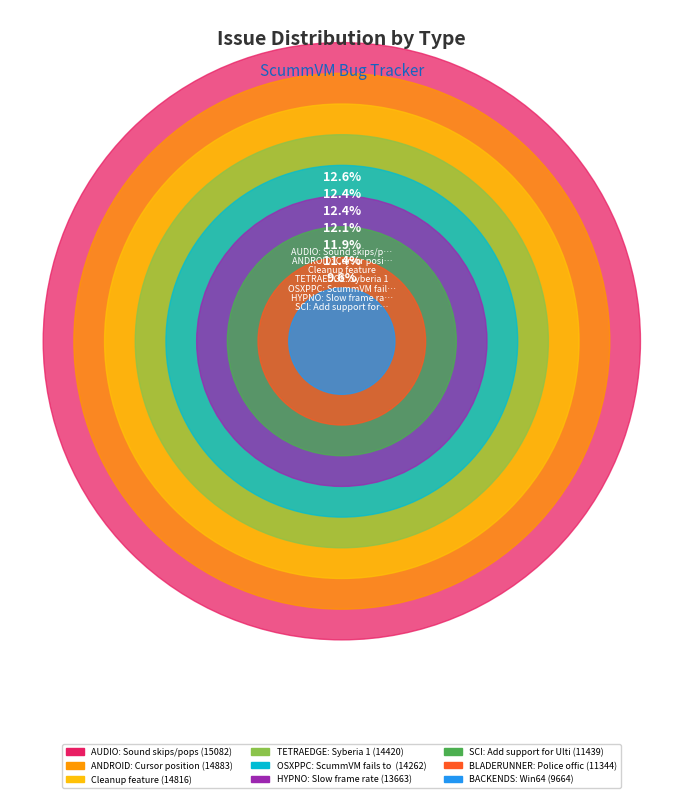

To the nearest percent, what is the average slice percentage?

11%